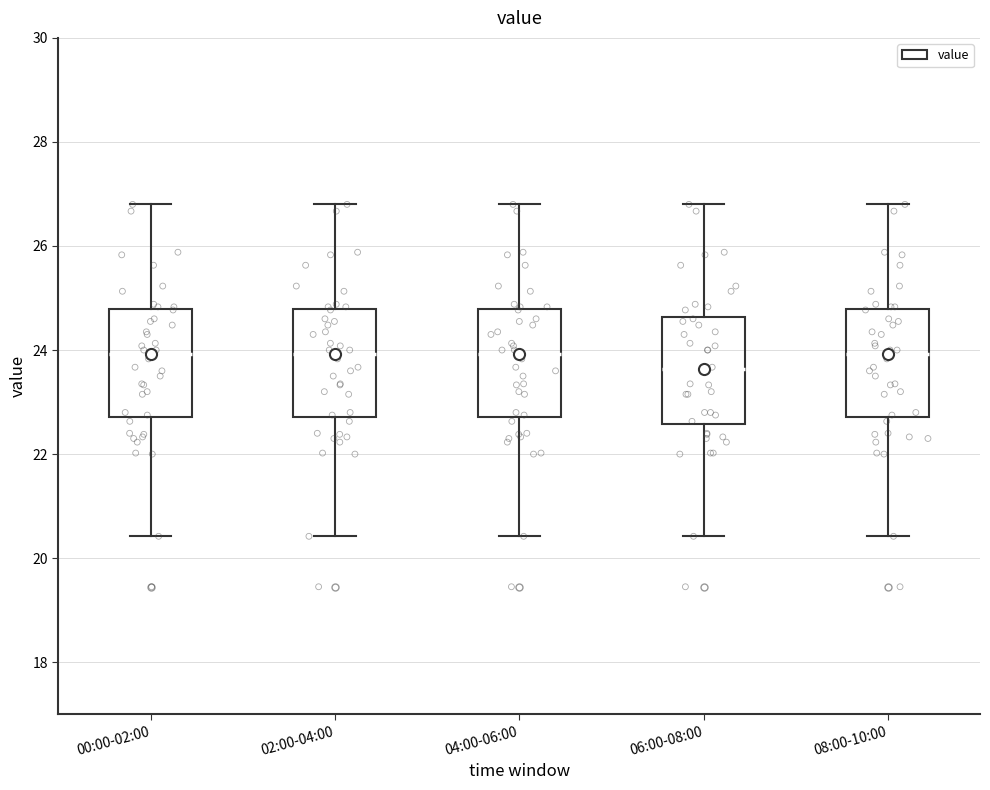

Reading left to right, transcribe this box plot: for each box, give where its median line is, the range the box spans, and where its two whiskers end, as read against the y-axis. The values are not printed on the chart, so give them approximately, as read against the axis.

00:00-02:00: median 24.0, box 22.8 to 24.8, whiskers 20.4 to 26.8
02:00-04:00: median 24.0, box 22.8 to 24.8, whiskers 20.4 to 26.8
04:00-06:00: median 24.0, box 22.8 to 24.8, whiskers 20.4 to 26.8
06:00-08:00: median 23.6, box 22.6 to 24.6, whiskers 20.4 to 26.8
08:00-10:00: median 24.0, box 22.8 to 24.8, whiskers 20.4 to 26.8